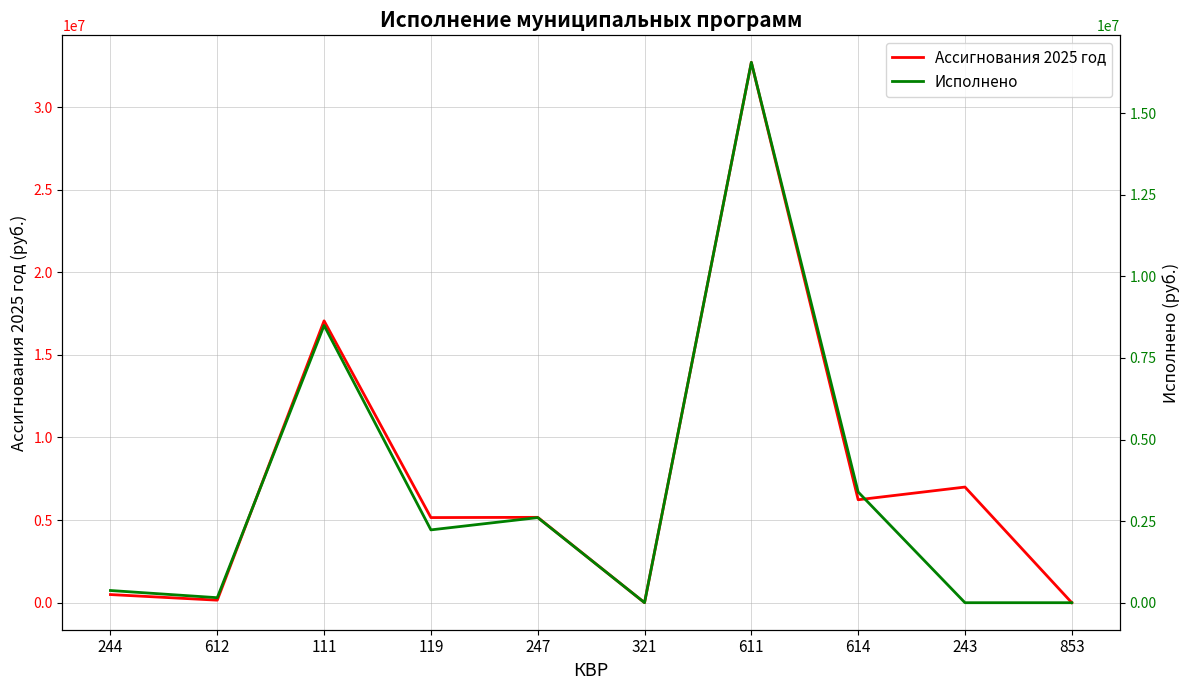

True or false: Ассигнования 2025 год and Исполнено intersect in this chart.

False